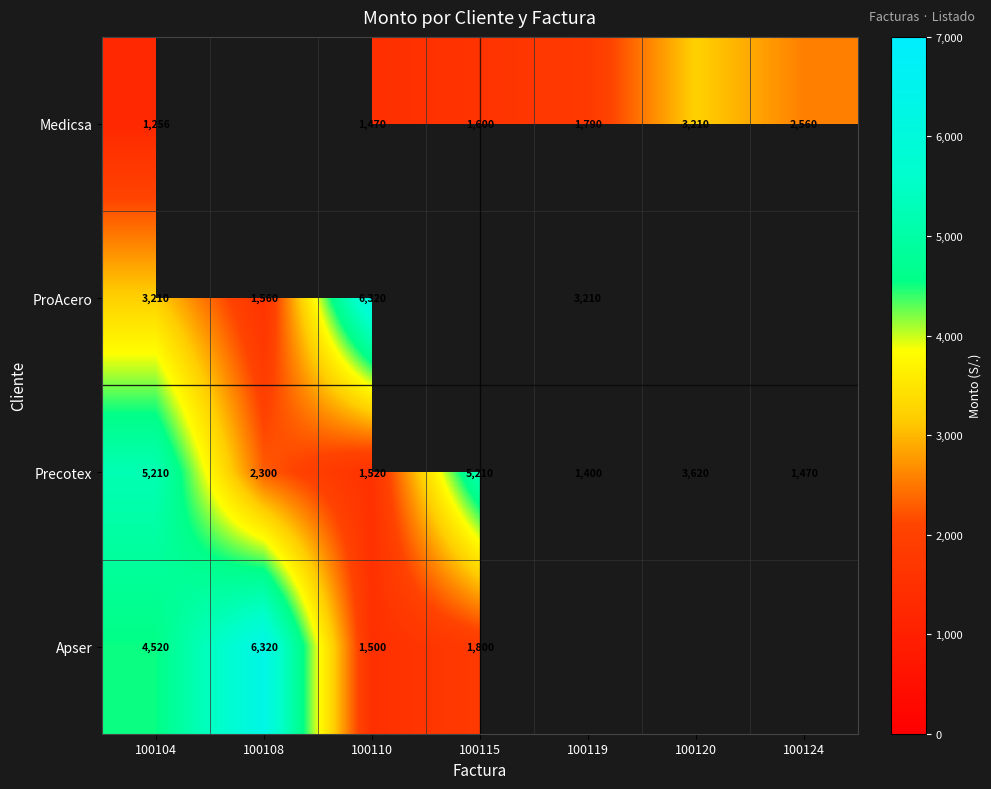

The Precotex series shows 1544 at 100104. True or false?

False